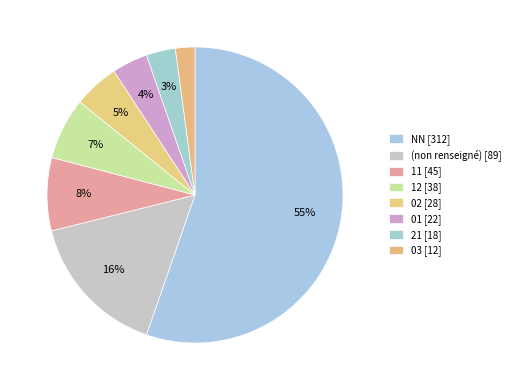

To the nearest percent, what is the average slice percentage?

12%